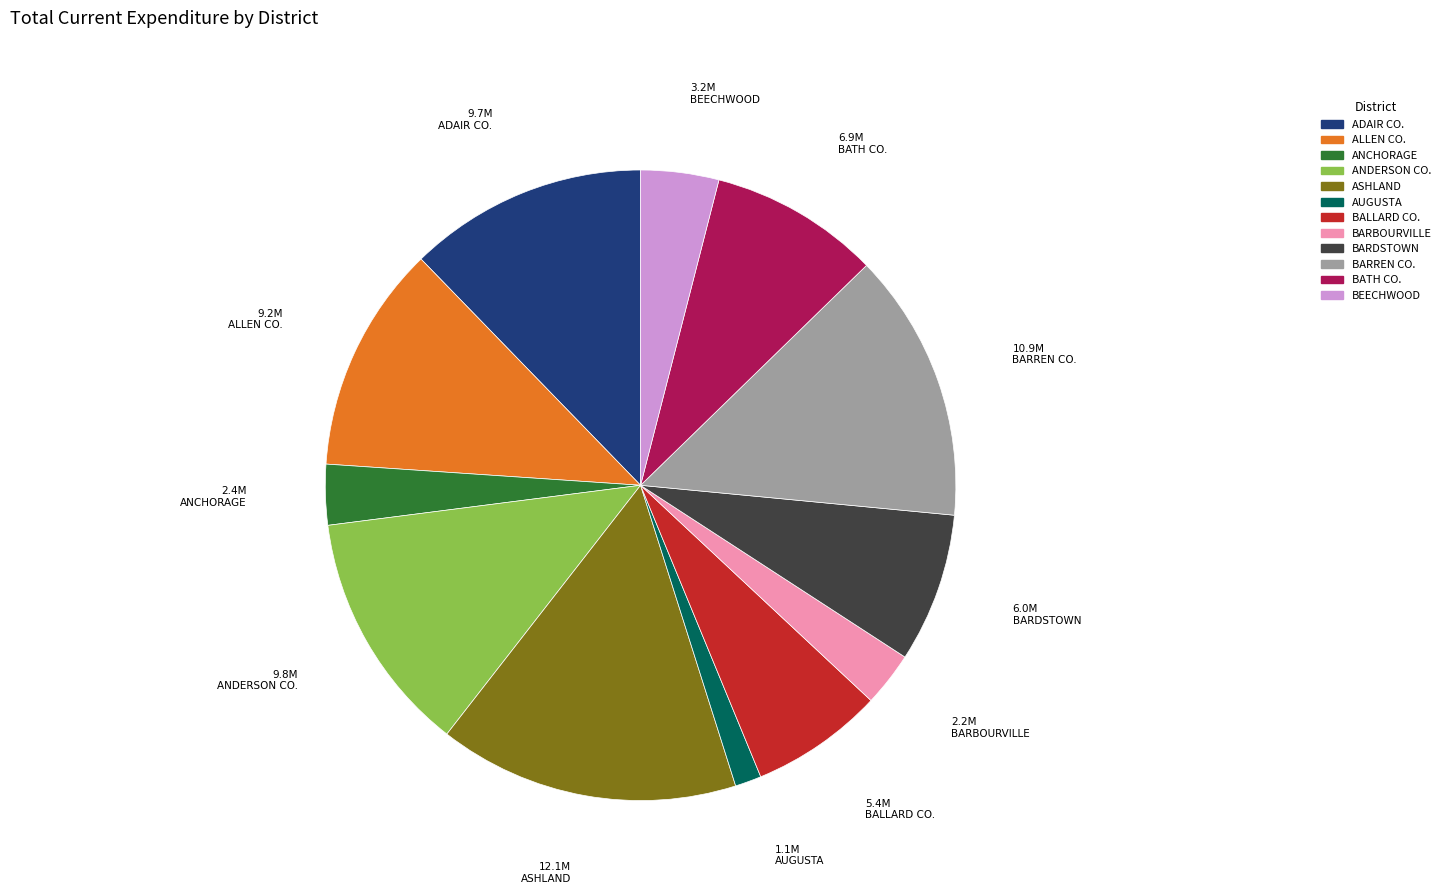

Combined, do ADAIR CO. and BEECHWOOD account for over 50%?

No